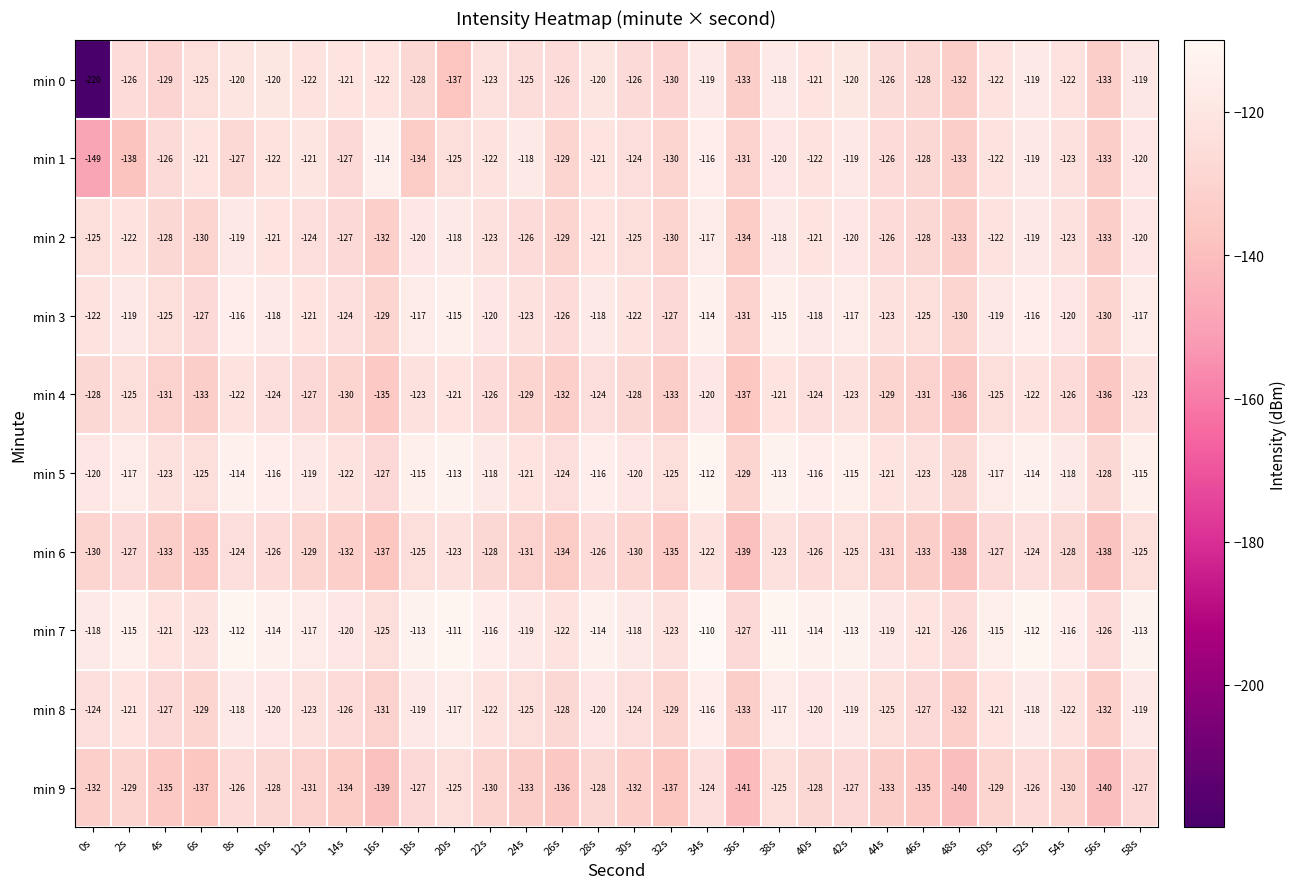

What is the spread (max minus min) of values at 14s?

14